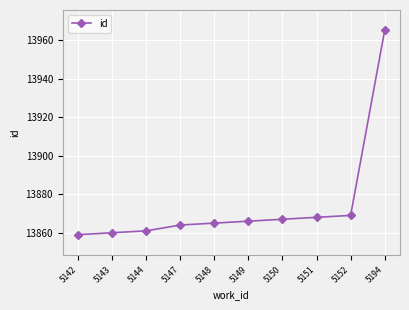

What is the sum of the values at 5144 and 5142?

27720